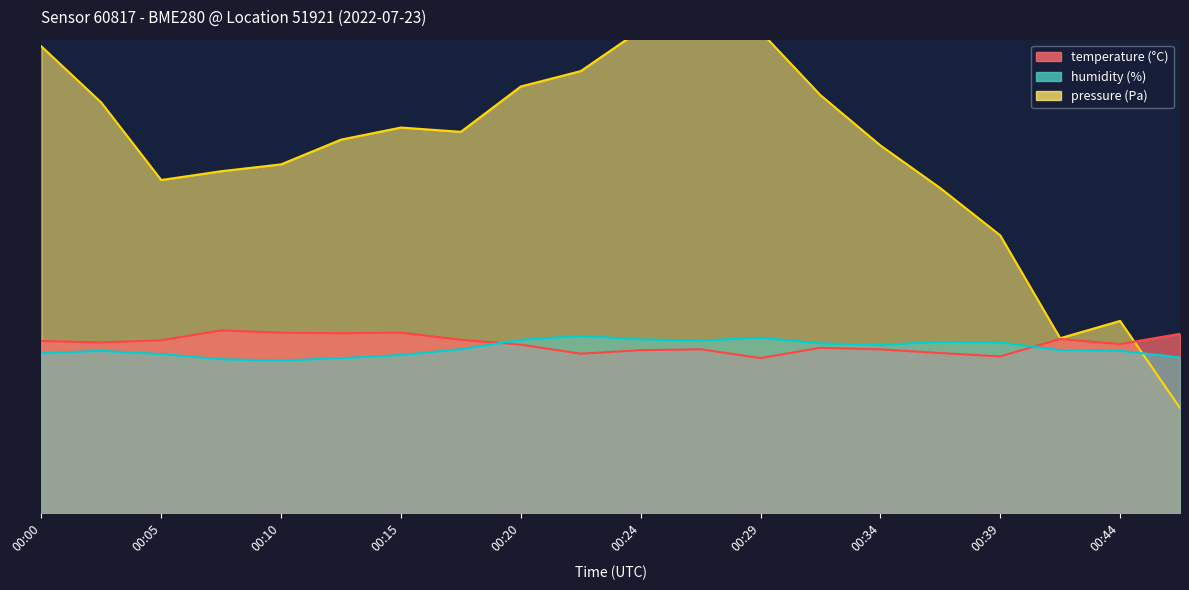

What is the value of the temperature point at the 12th from the left?

15.6